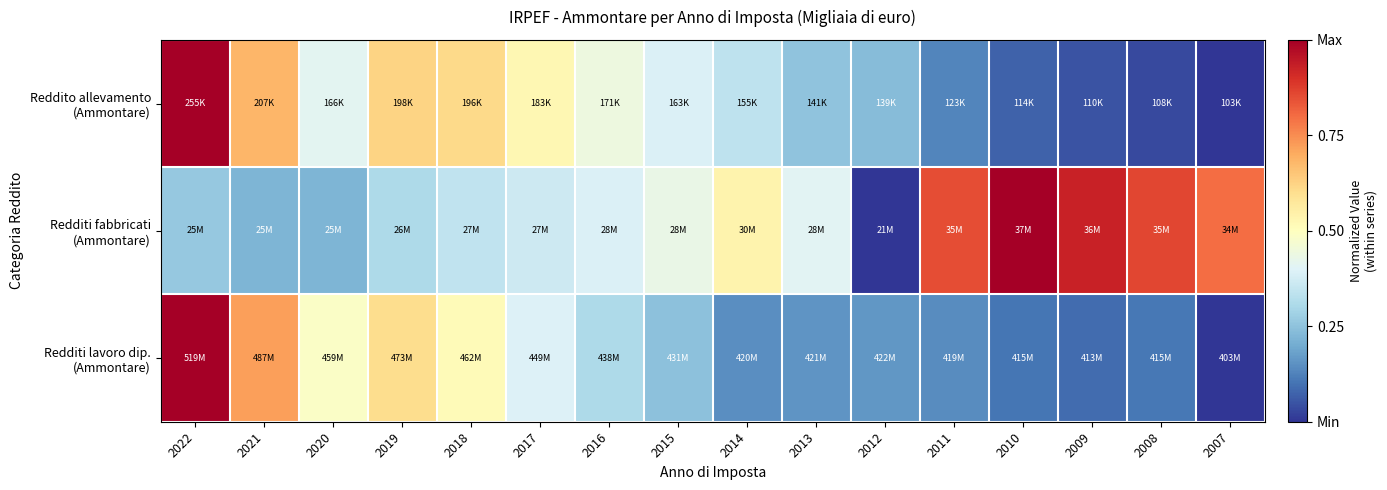

How many series are shown in this chart?

3